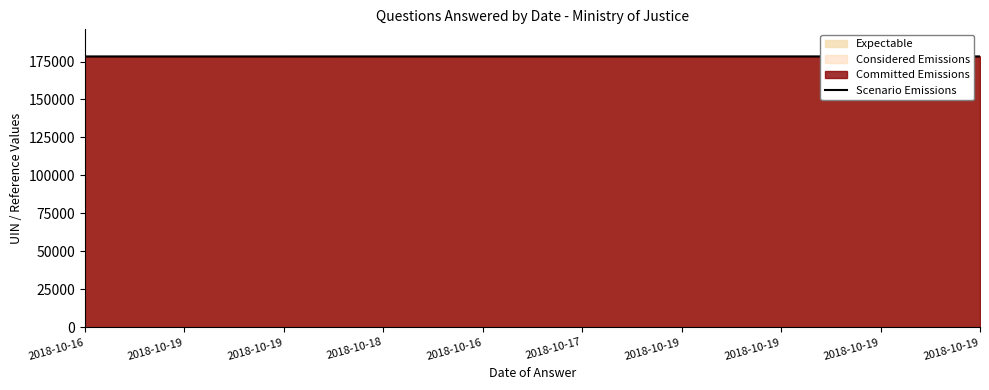

True or false: the data shows 270426 at 2018-10-19.

False